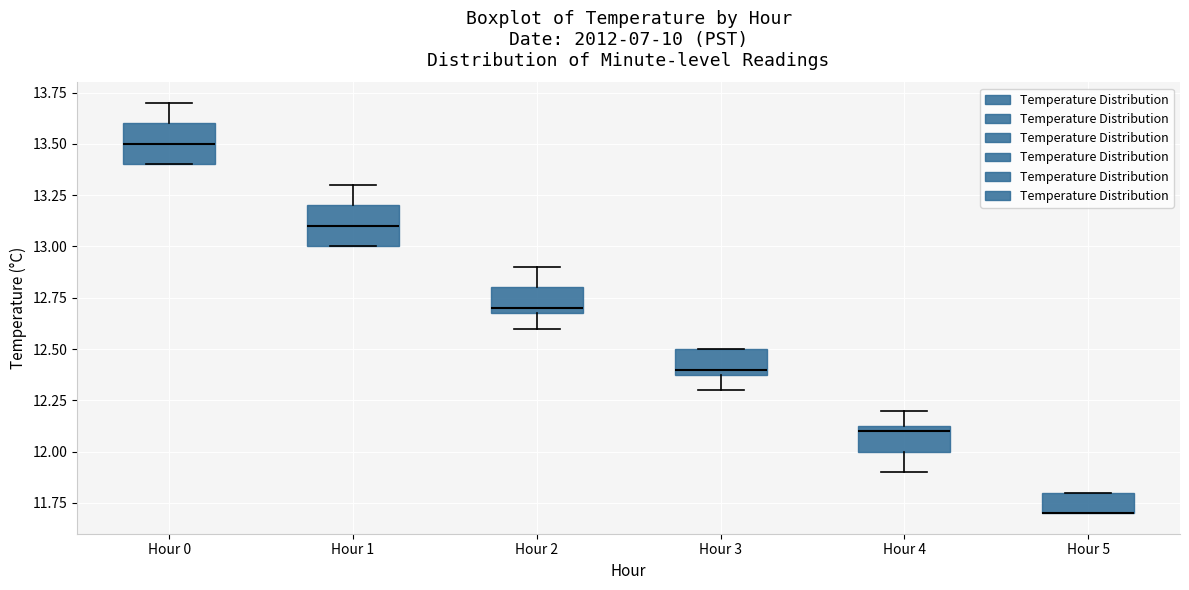

Reading left to right, read every box against the y-axis: the position of its median line, the range the box covers, and the ends of its whiskers. The values are not printed on the chart, so give them approximately, as read against the axis.

Hour 0: median 13.50, box 13.40 to 13.60, whiskers 13.40 to 13.70
Hour 1: median 13.10, box 13.00 to 13.20, whiskers 13.00 to 13.30
Hour 2: median 12.70 (just above the box's lower edge), box 12.70 to 12.80, whiskers 12.60 to 12.90
Hour 3: median 12.40 (just above the box's lower edge), box 12.40 to 12.50, whiskers 12.30 to 12.50
Hour 4: median 12.10, box 12.00 to 12.15, whiskers 11.90 to 12.20
Hour 5: median 11.70 (drawn on the box's lower edge), box 11.70 to 11.80, whiskers 11.70 to 11.80